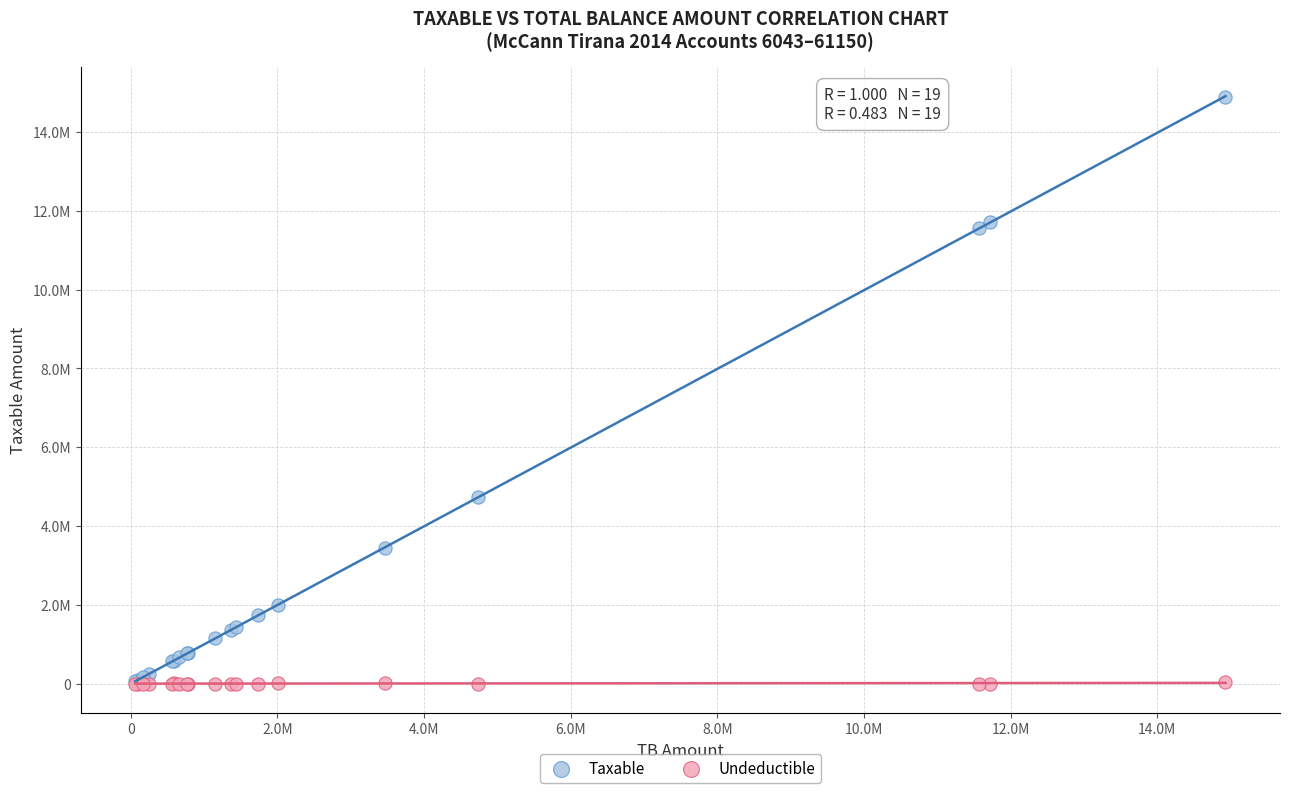

What are all the series names shown in the legend?

Taxable, Undeductible